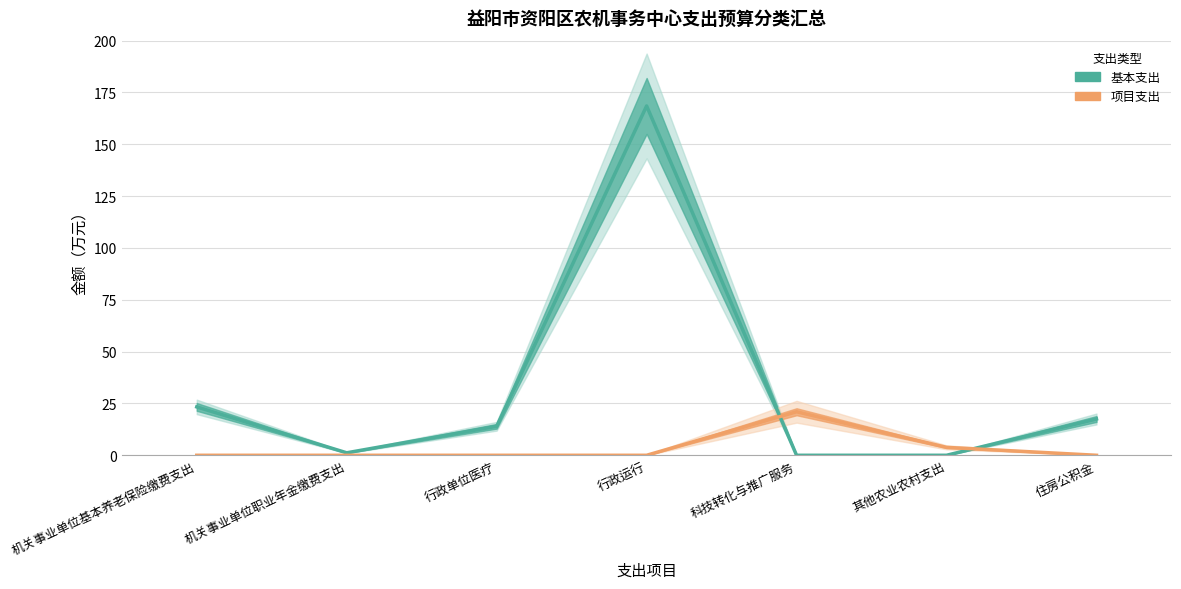

How many lines are shown in the chart?

2